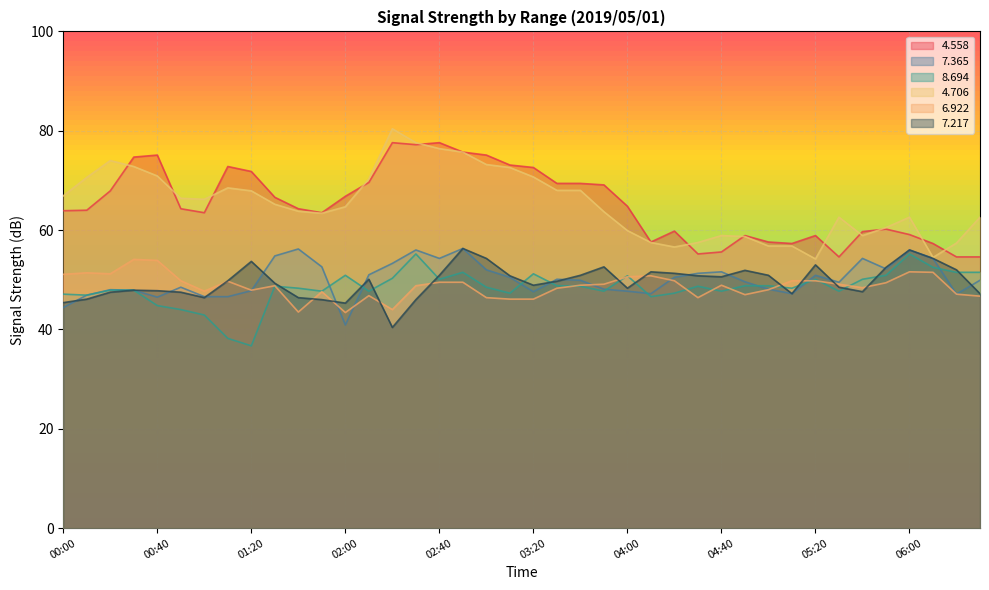

What is the sum of the   4.558 values at 06:30 and 02:20?

132.2